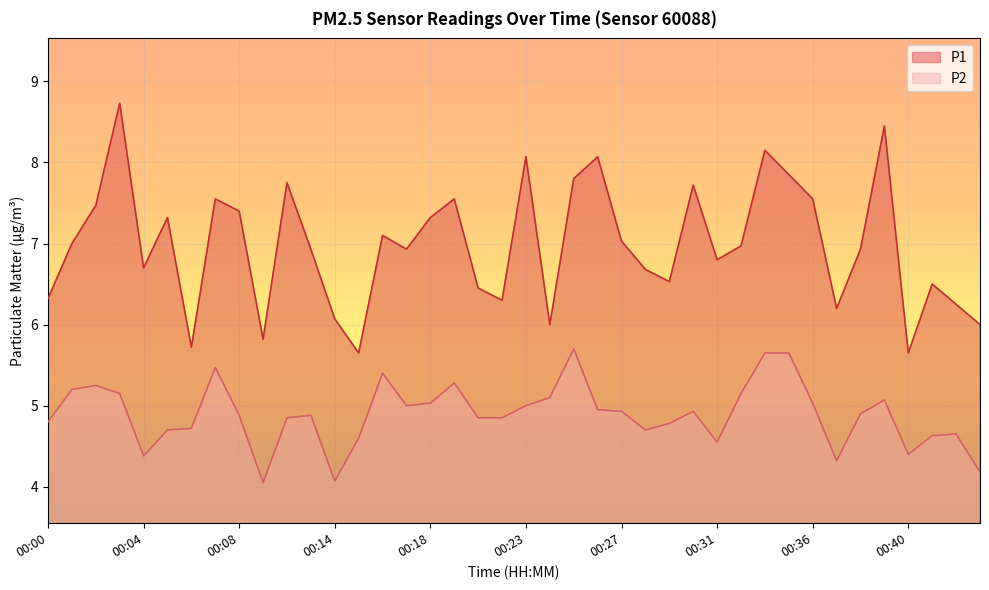

True or false: P1 and P2 intersect in this chart.

False